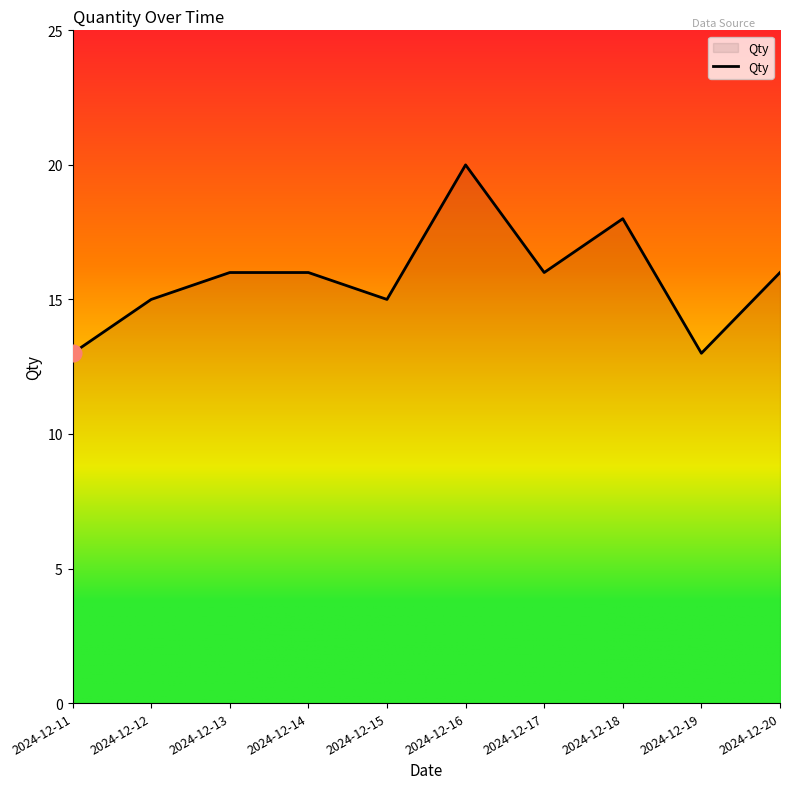

Between 2024-12-20 and 2024-12-15, which is larger?

2024-12-20